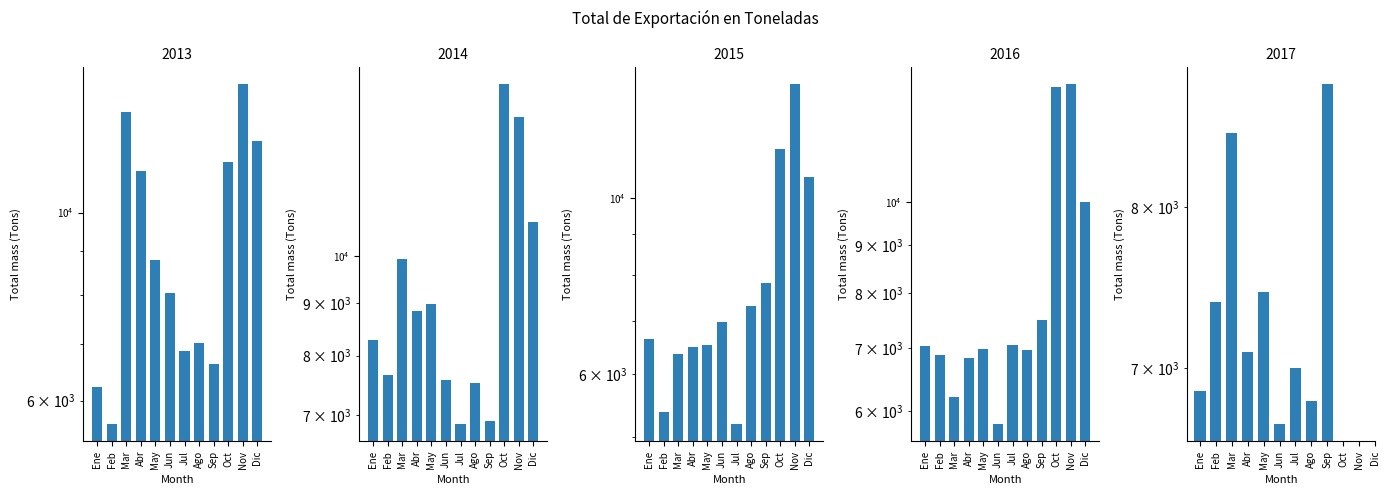

What position from the right is Jun?

7